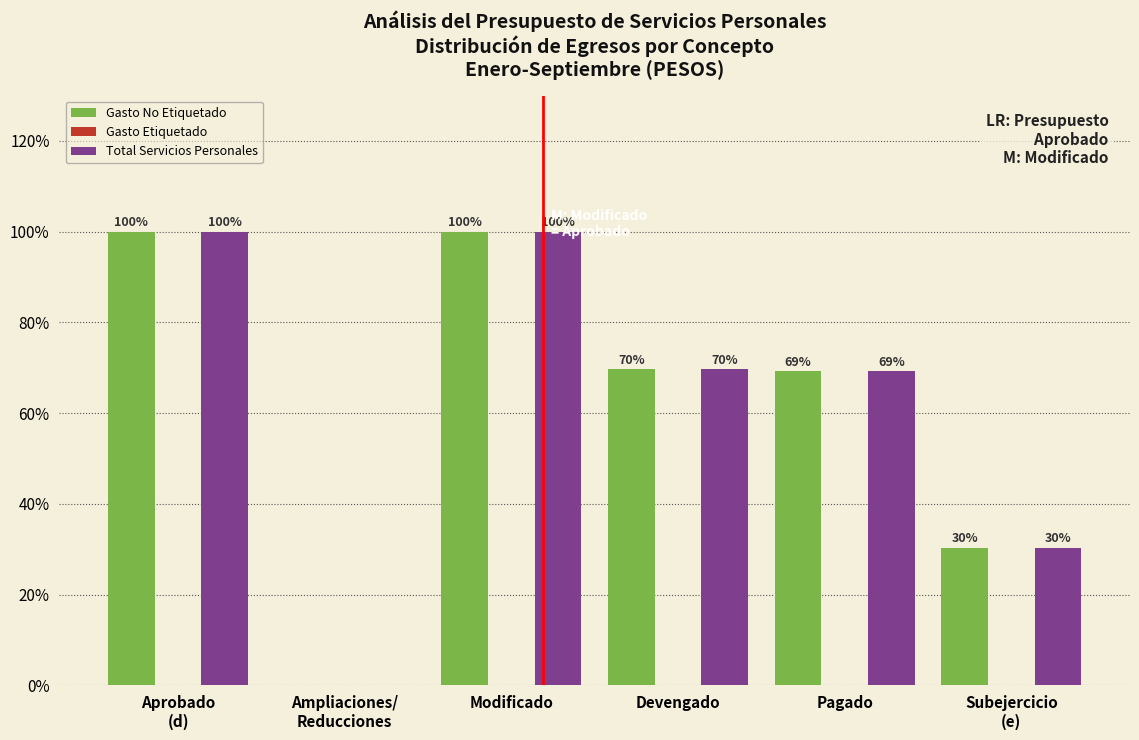

What is the maximum value shown in the chart?

100.0